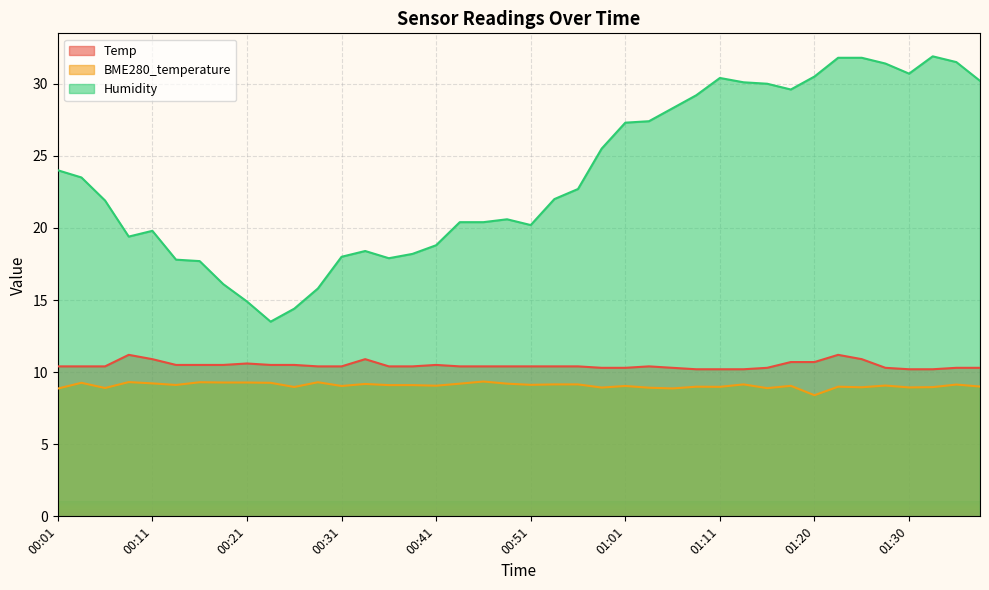

How many distinct data groups are displayed?

3